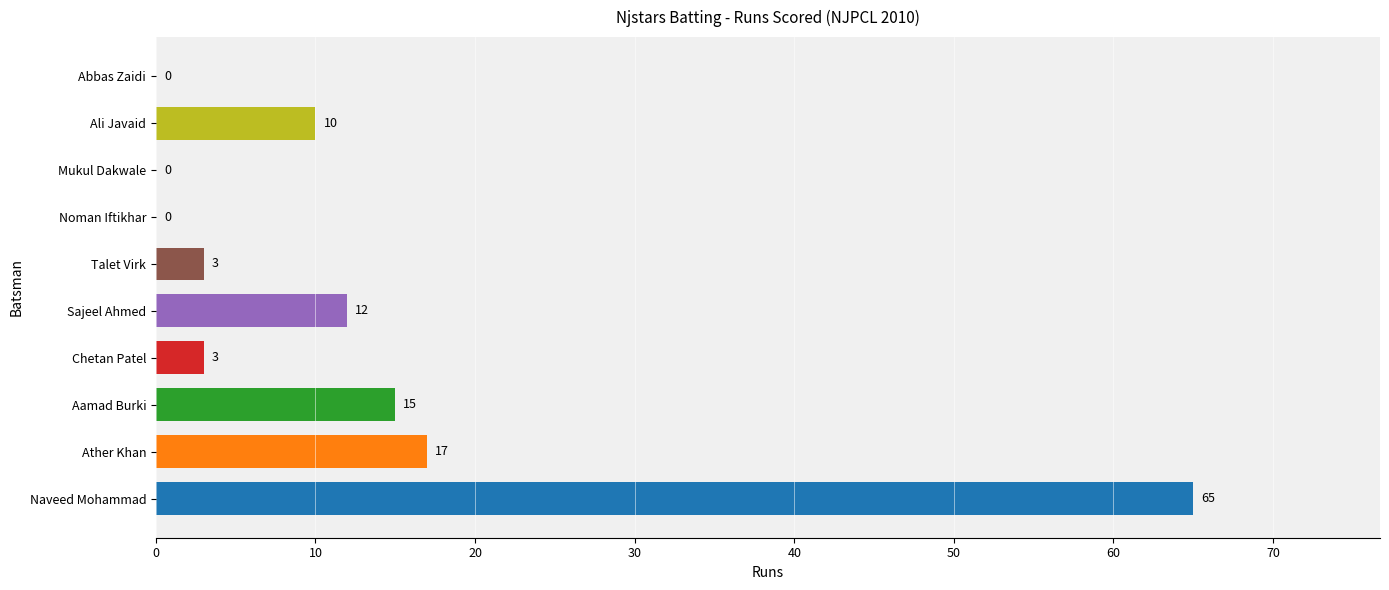

What is the change in value from Ather Khan to Chetan Patel?

-14